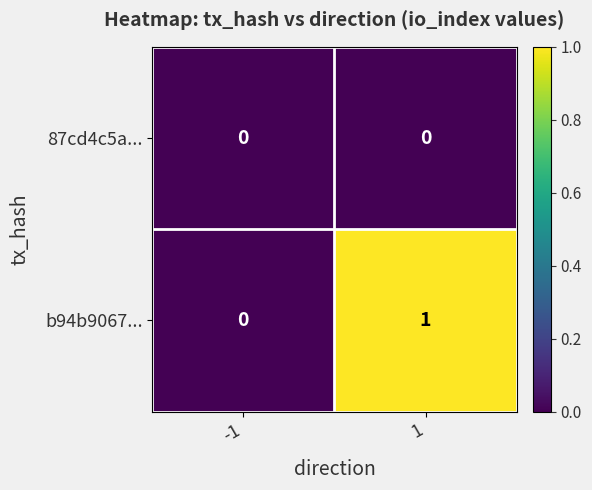

Which series has the largest total across all categories?

b94b9067...